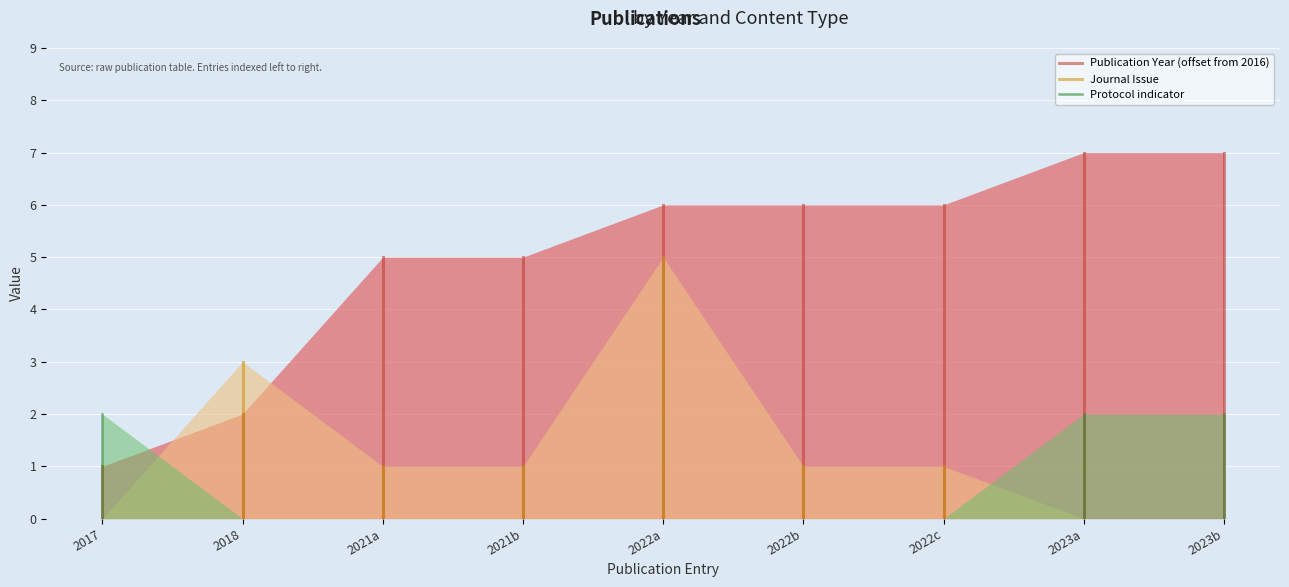

Which series has the largest total across all categories?

Publication Year (offset from 2016)